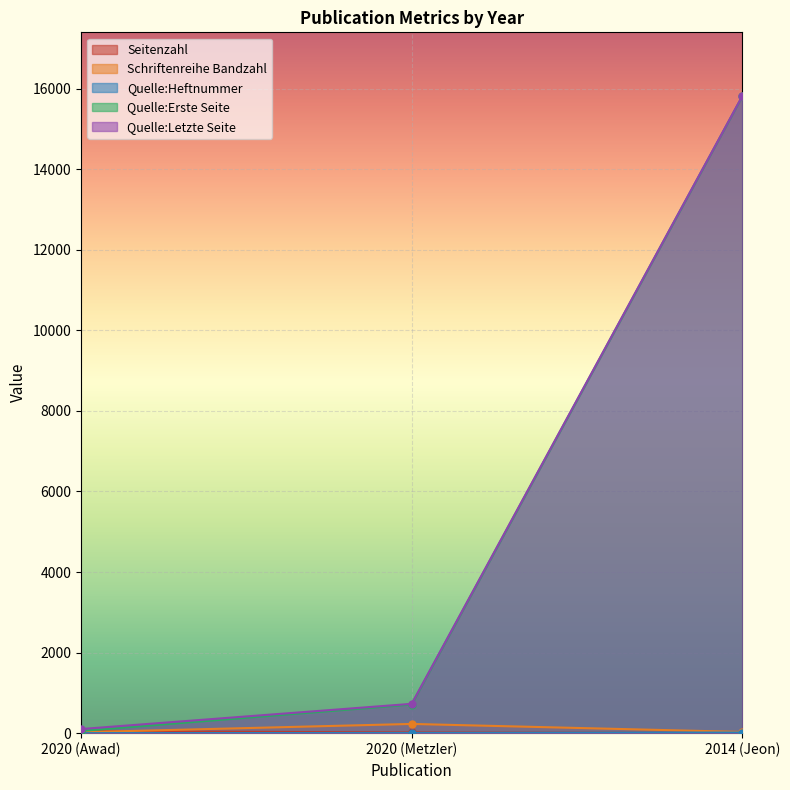

At how many categories does at least one series exceed 10593?

1